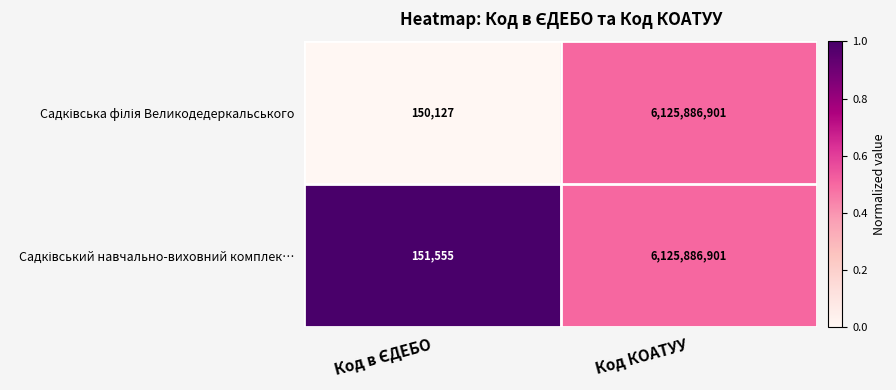

How many data points does each series have?

2